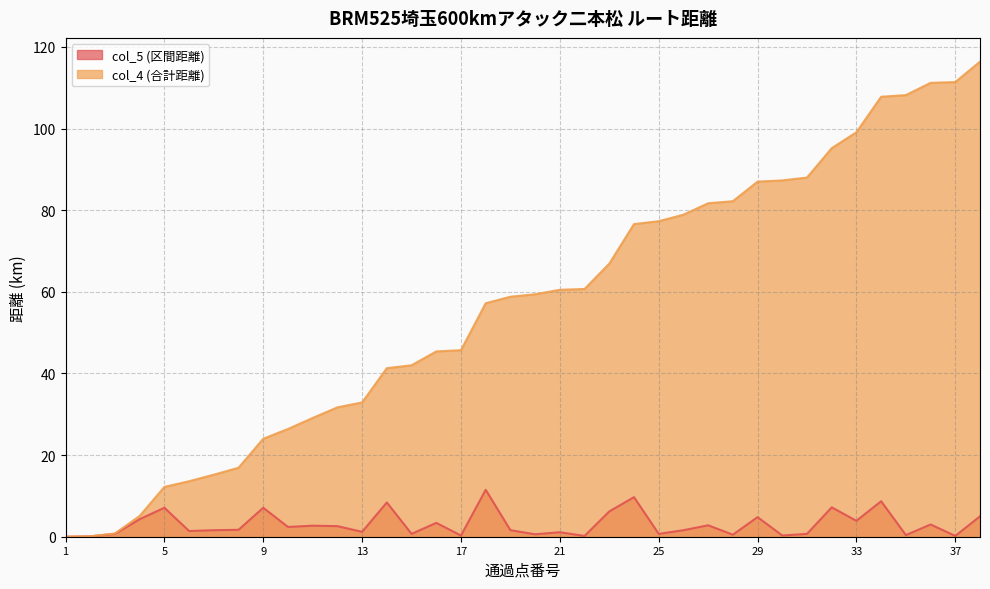

Which has a higher value, 31 or 25?

31